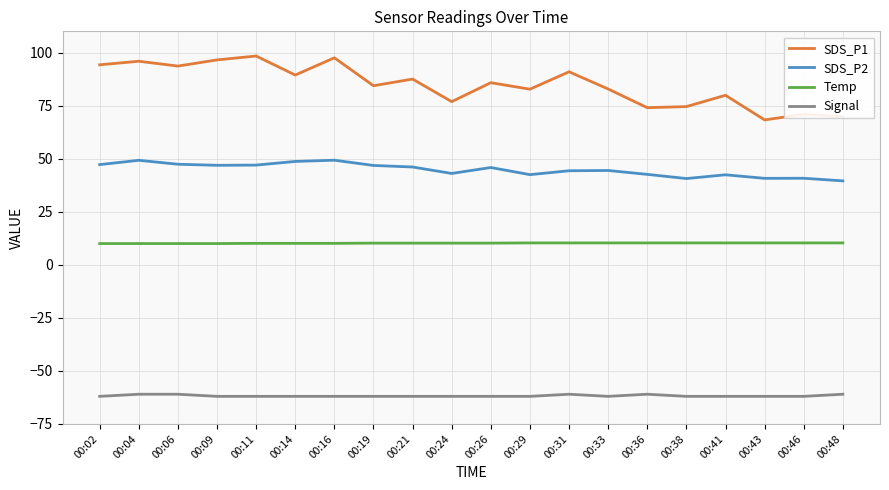

True or false: SDS_P2 and Signal cross at least once.

False